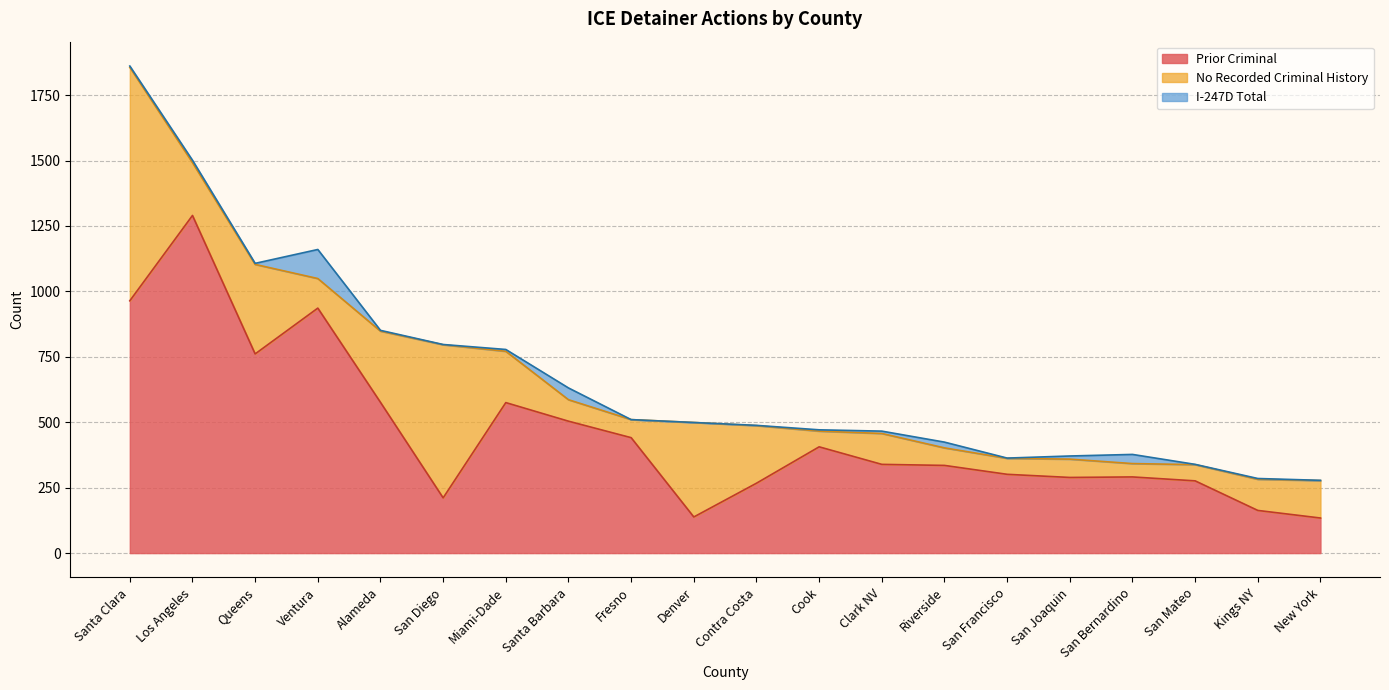

What are all the series names shown in the legend?

Prior Criminal, No Recorded Criminal History, I-247D Total